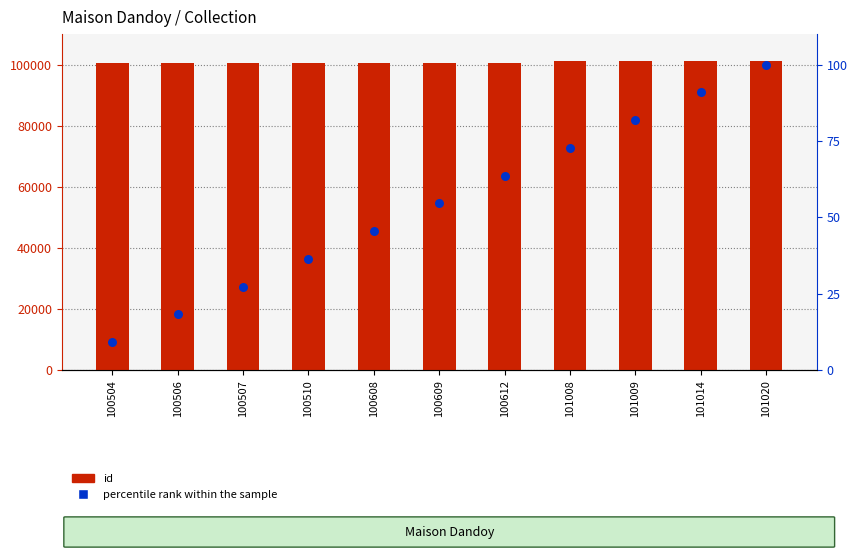

What are all the series names shown in the legend?

id, percentile rank within the sample